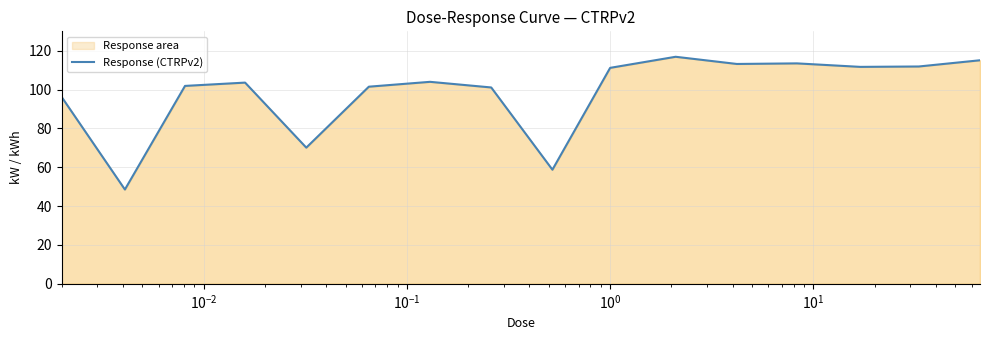

What is the difference between the maximum and minimum values?

68.3